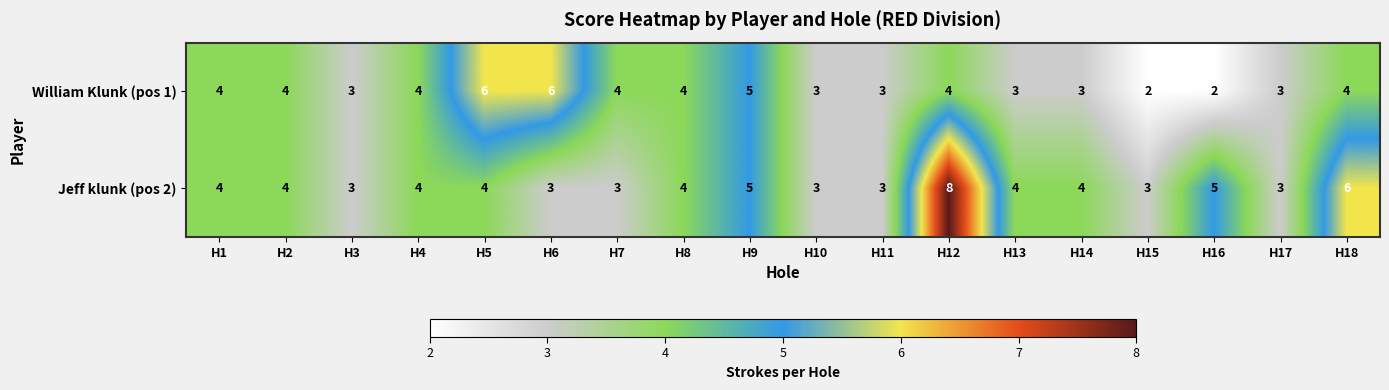

The William Klunk (pos 1) series shows 4 at H11. True or false?

False